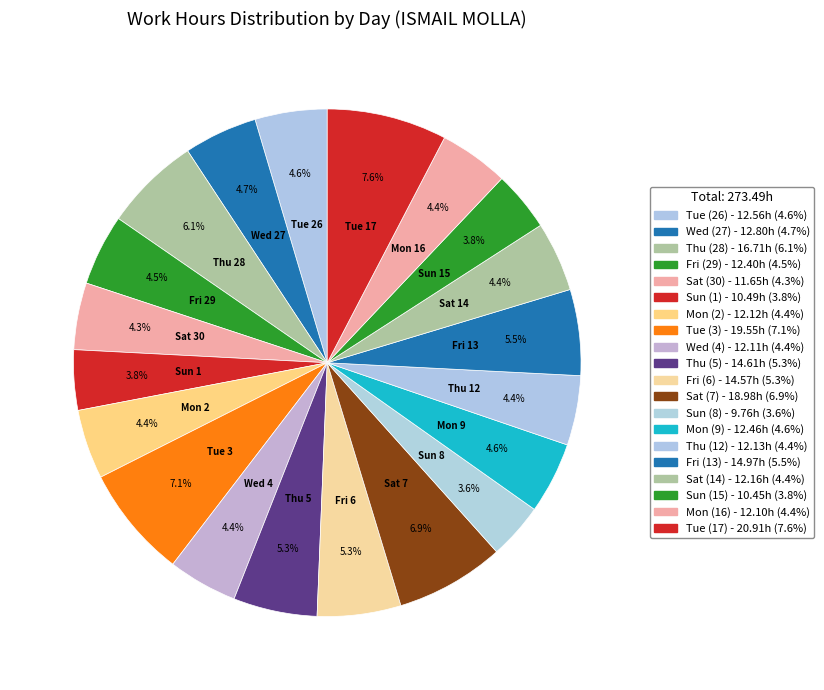

Does Mon (2) represent more than half of the total?

No